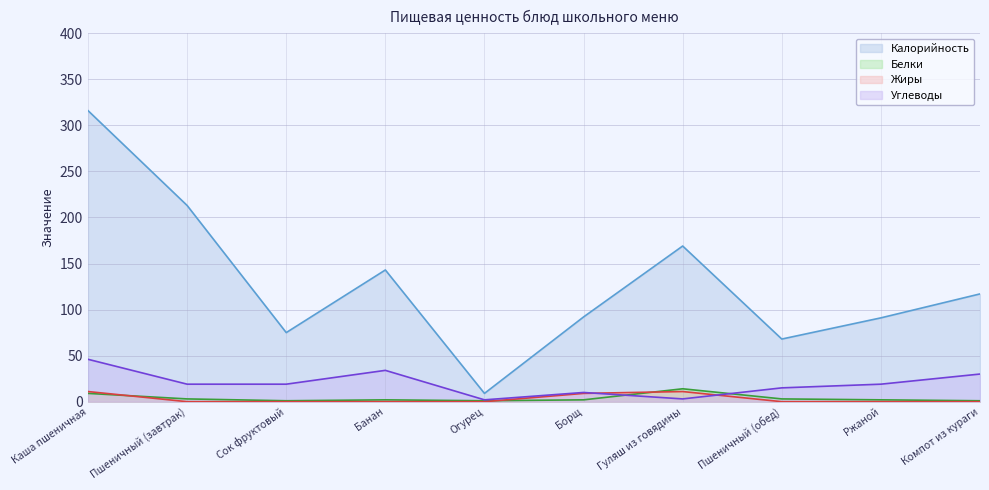

What is the difference between the Жиры values at Пшеничный (обед) and Борщ?

9